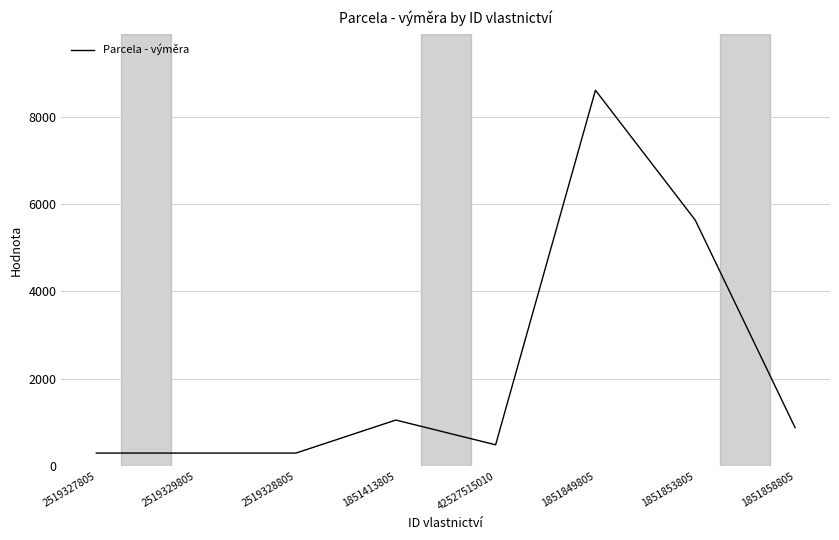

What is the sum of the values at 2519329805 and 2519327805?

598